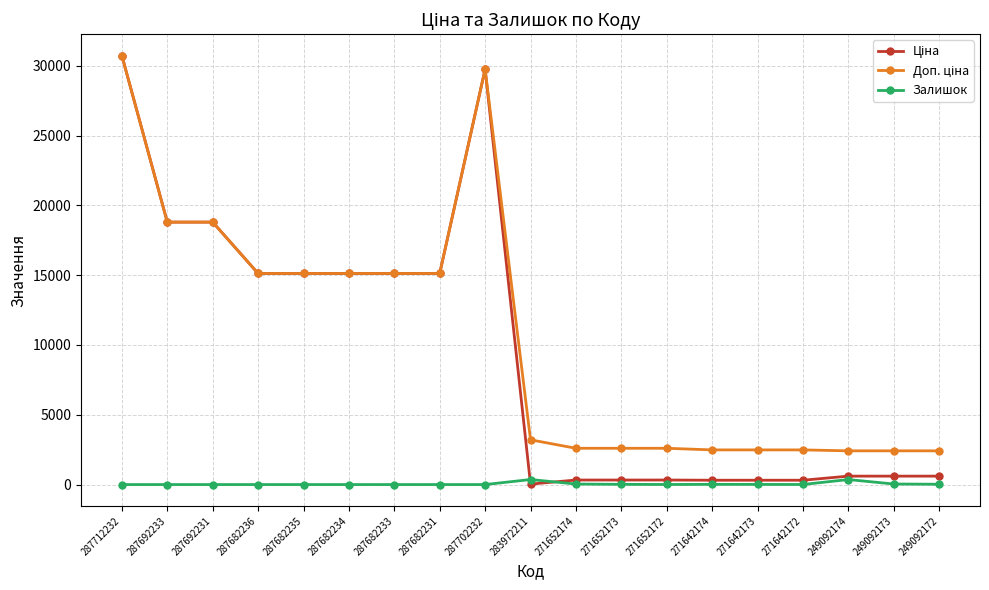

What is the value of the Залишок point at the 19th from the left?

22.0